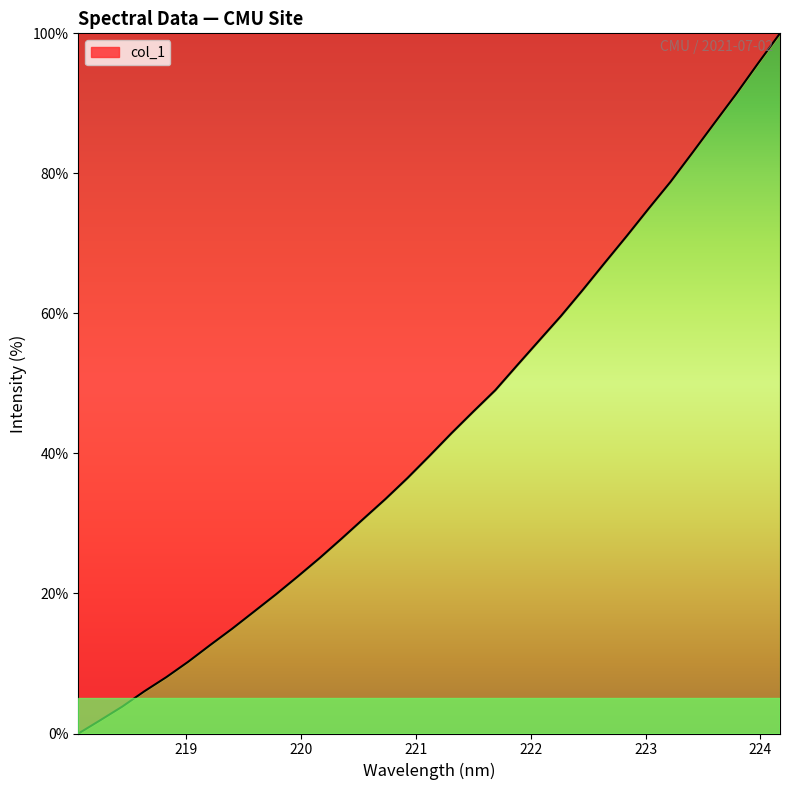

What is the difference between the maximum and minimum values?

100.0